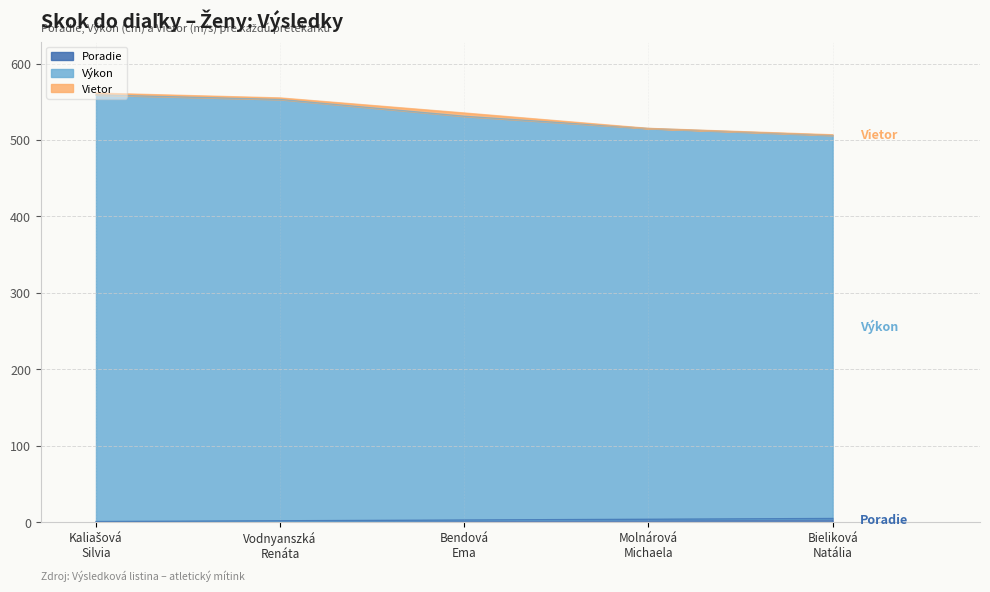

What is the value of the Poradie point at the 5th from the left?

5